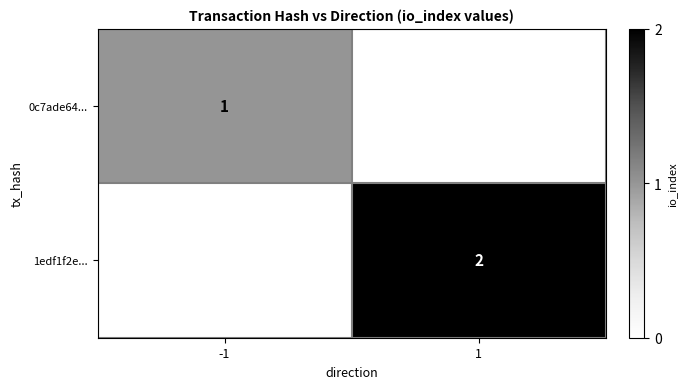

The 0c7ade64... series shows 1 at -1. True or false?

True